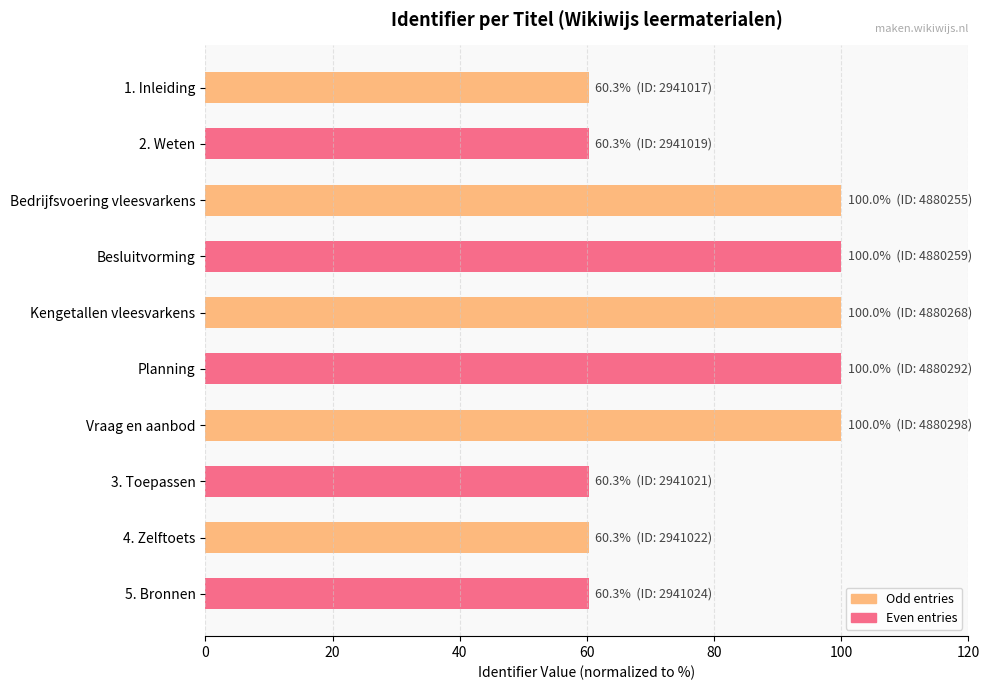

How many bars are there in total?

10